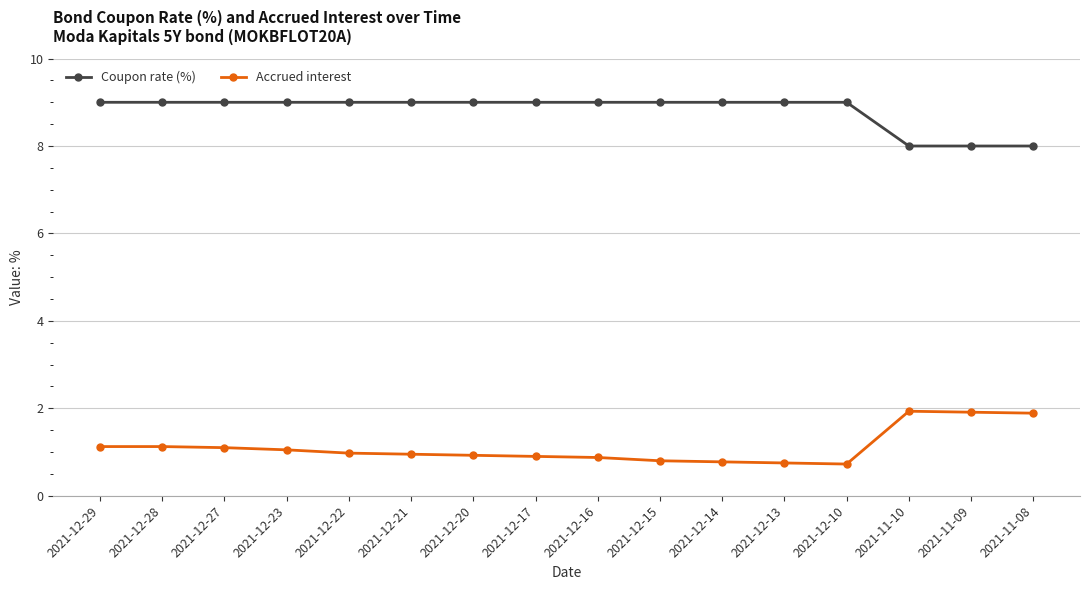

Is it true that Coupon rate (%) equals 5.3 at 2021-12-10?

False